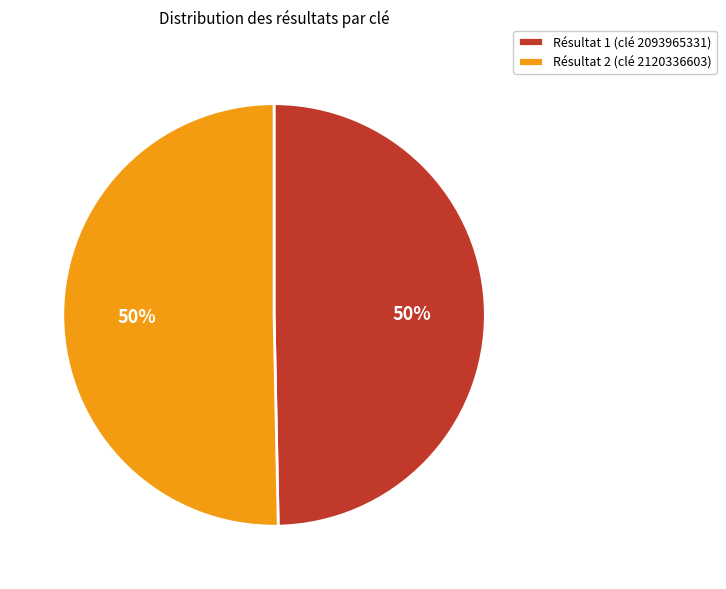

To the nearest percent, what is the average slice percentage?

50%